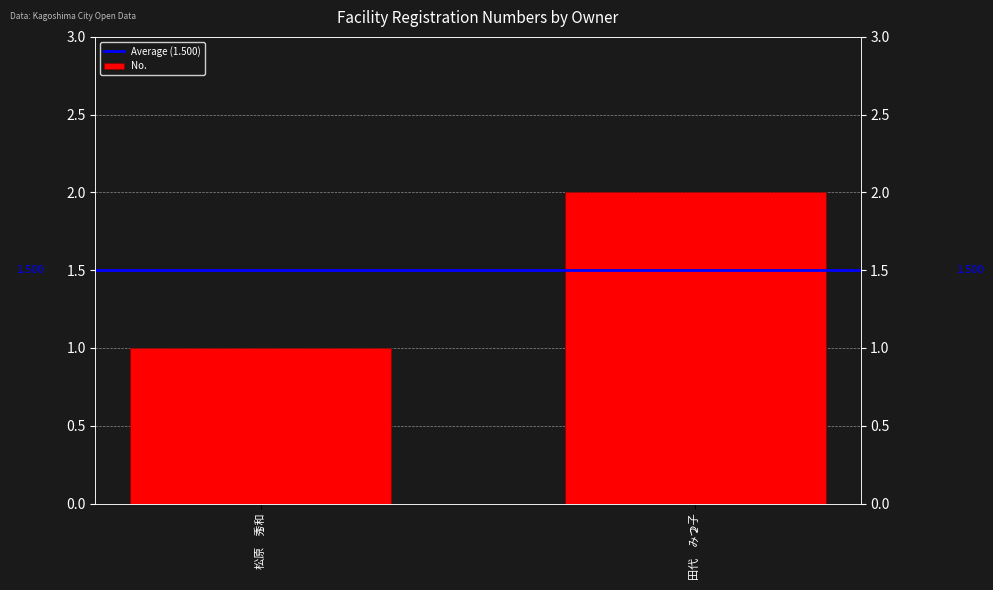

The value of Average (1.500) at 松原　秀和 is 0.5. True or false?

False